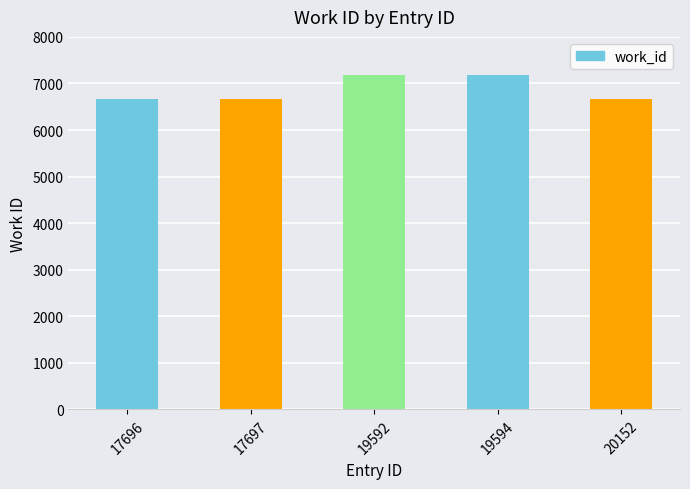

Reading left to right, what are all the values shown in this chart?

17696=6673	17697=6673	19592=7190	19594=7190	20152=6673